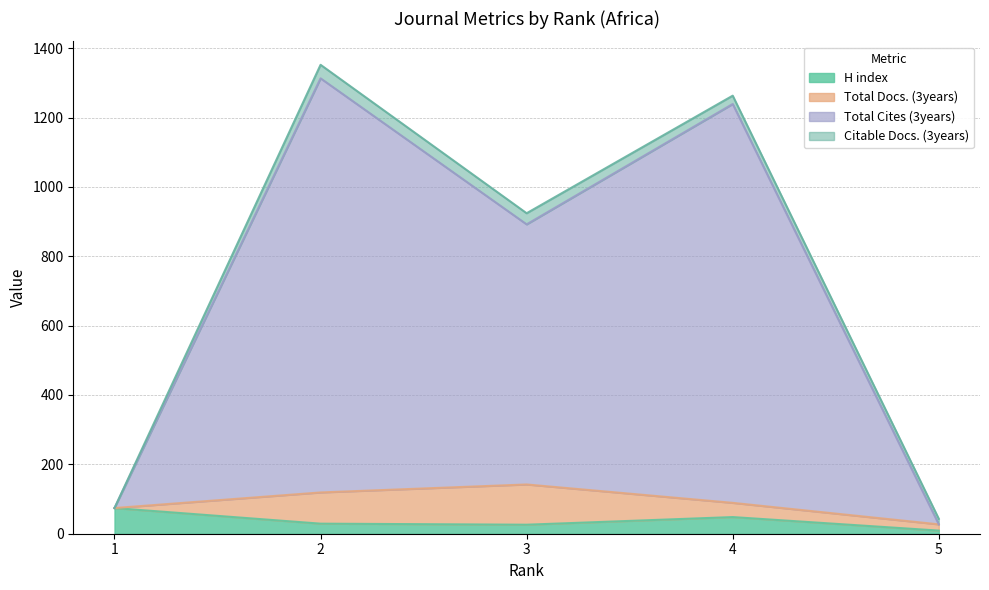

True or false: H index has a value of 14 at 4.

False